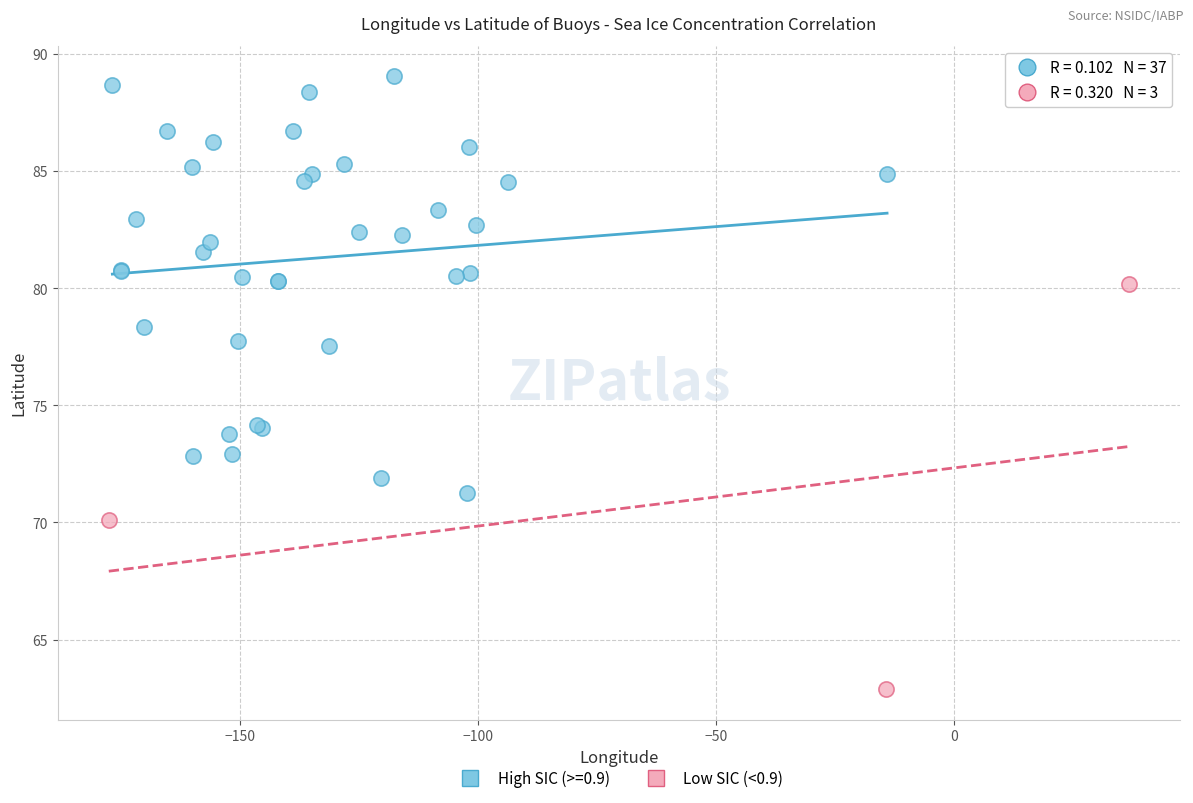

Which series has the largest Y range (max minus min)?

High SIC (>=0.9)